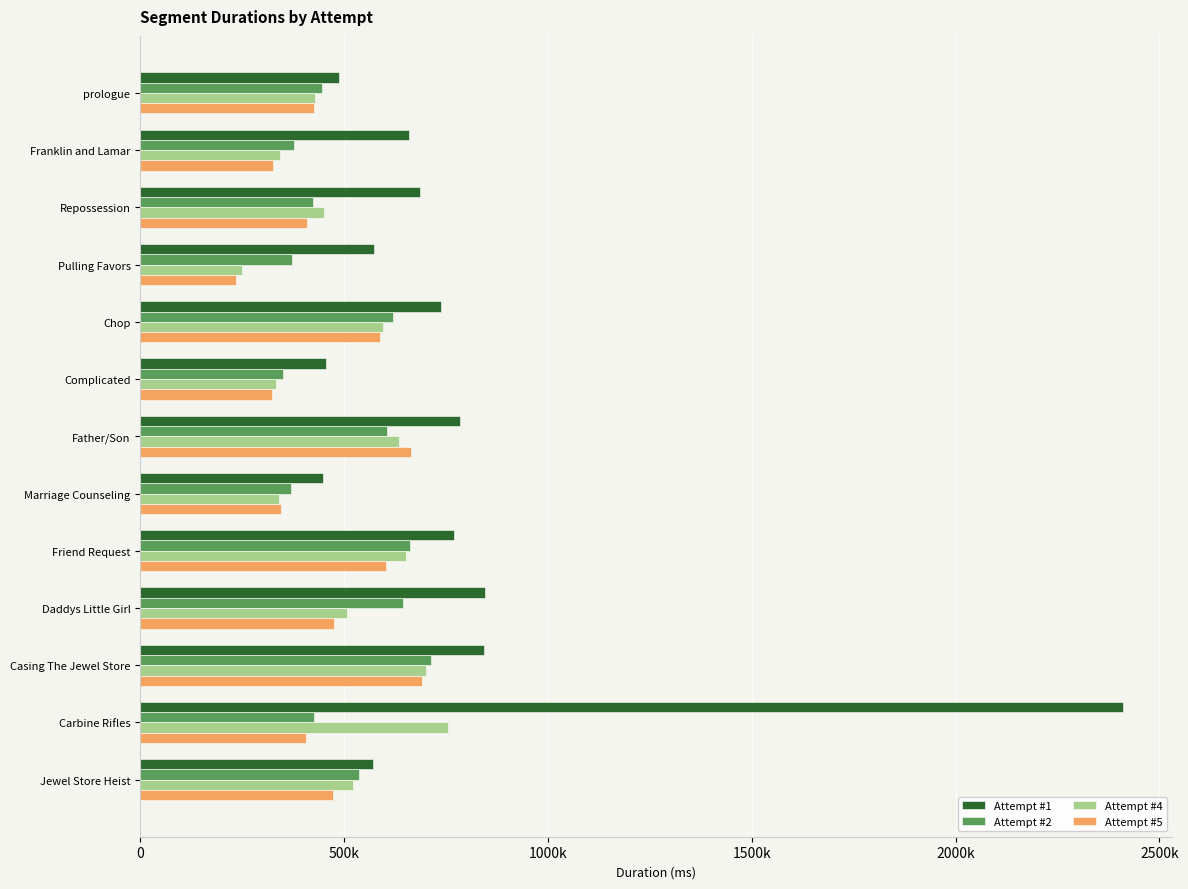

What are all the series names shown in the legend?

Attempt #1, Attempt #2, Attempt #4, Attempt #5